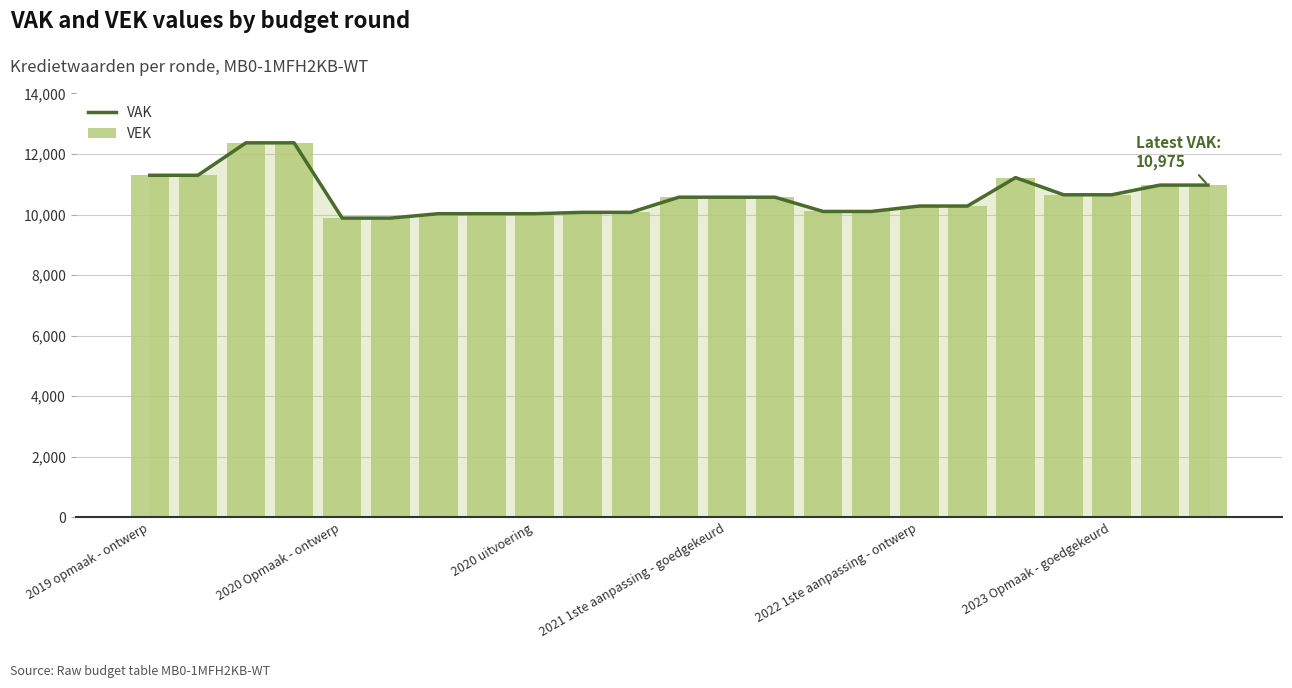

How many groups of bars are there?

23